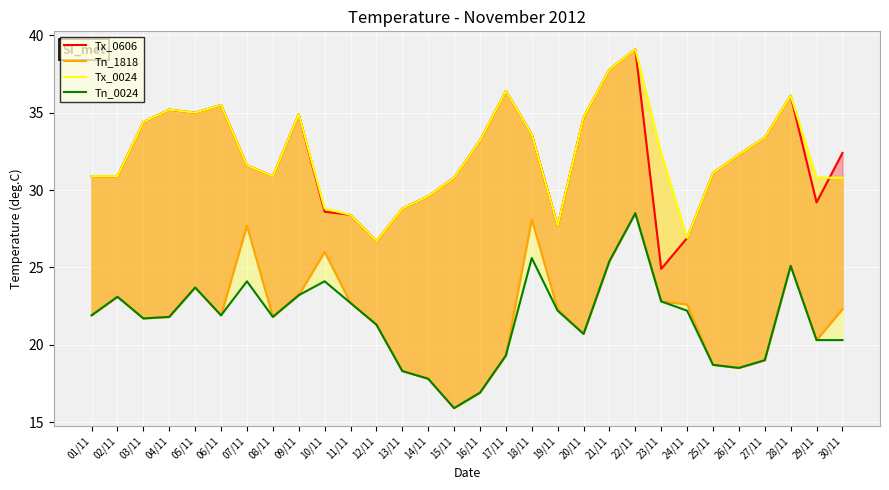

At which label is Tn_1818 closest to 22?

01/11